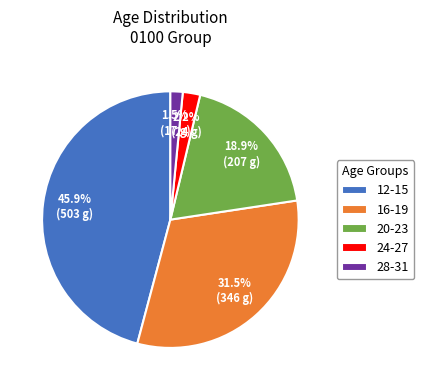

Combined, what portion of the pie is 16-19 and 24-27?

33.7%